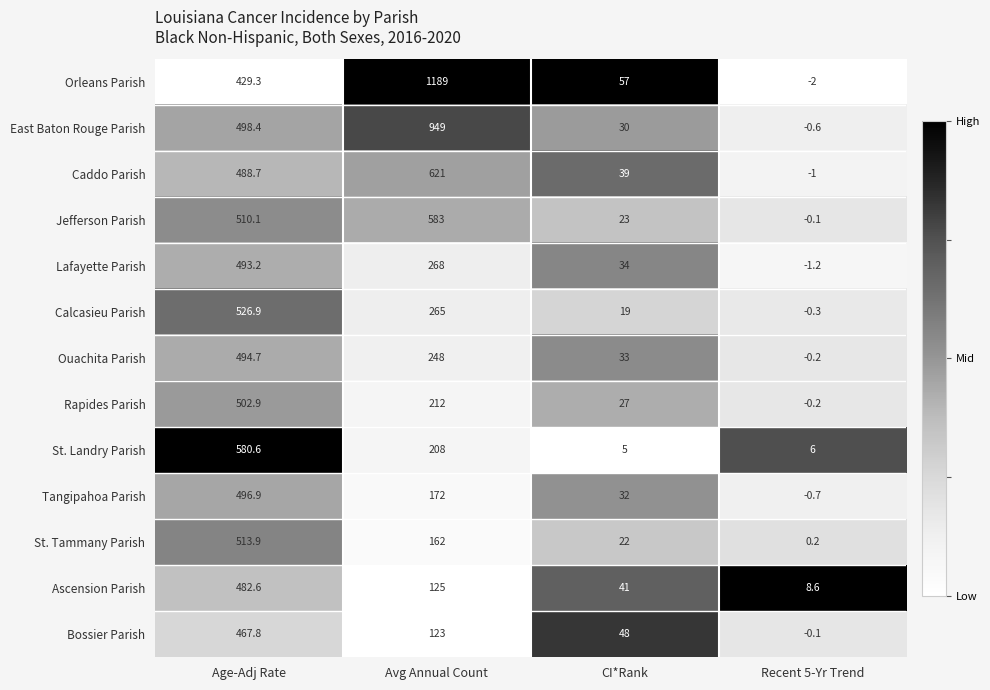

At which label is Caddo Parish closest to 310?

Age-Adj Rate